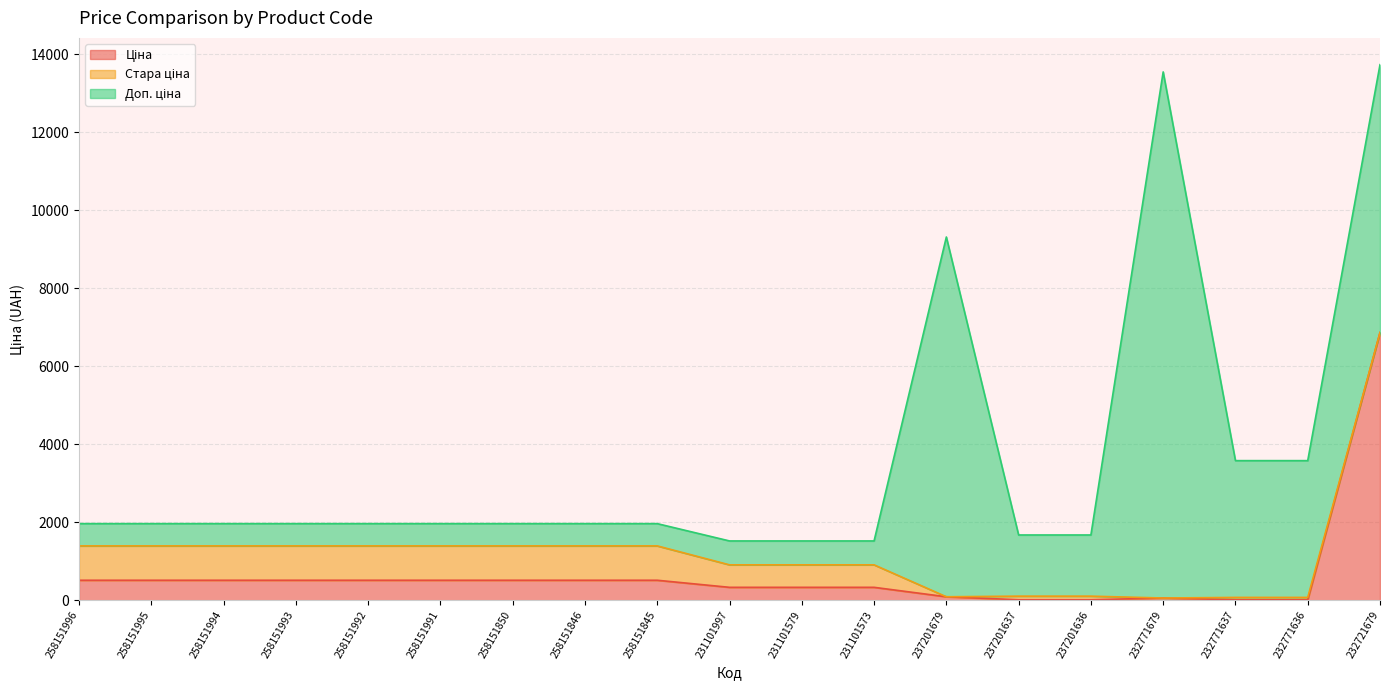

How many positive values does the Стара ціна series have?

16